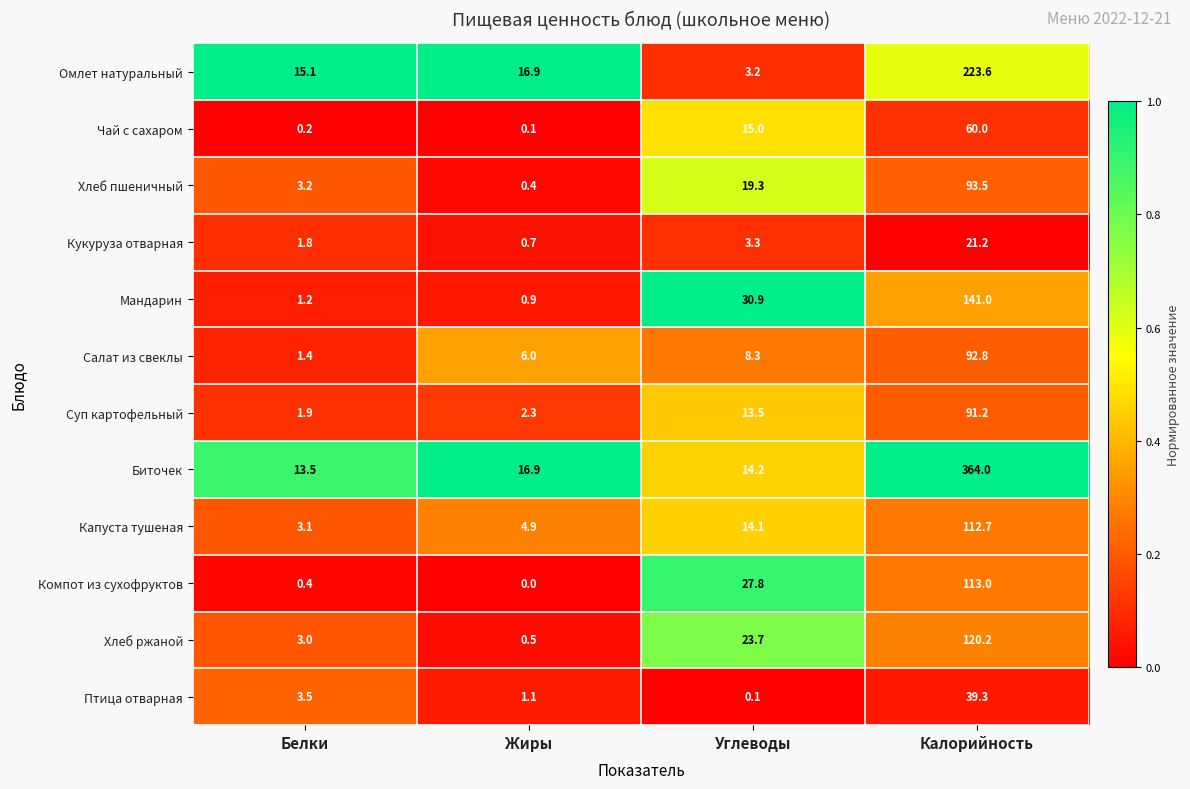

What value does the Птица отварная series have at Белки?

3.5